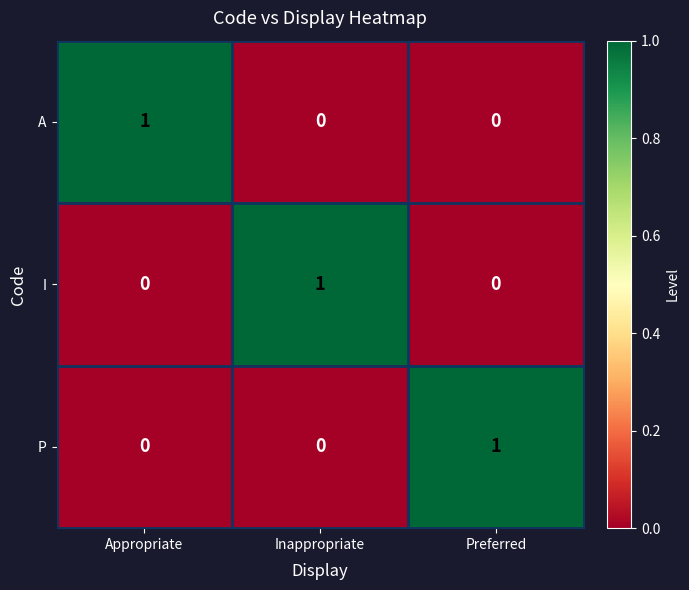

True or false: I has a value of 1 at Inappropriate.

True